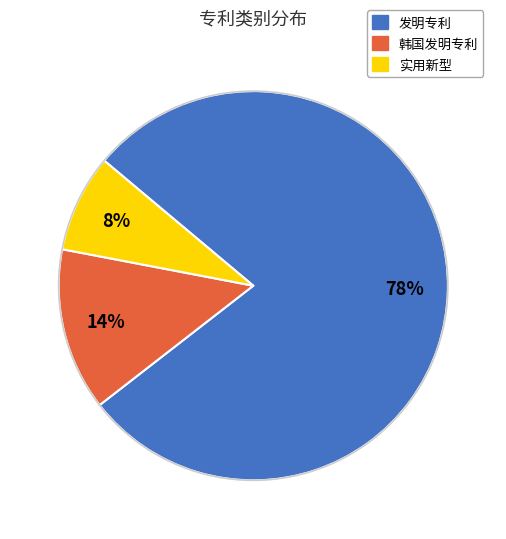

Which category has the biggest portion of the pie?

发明专利